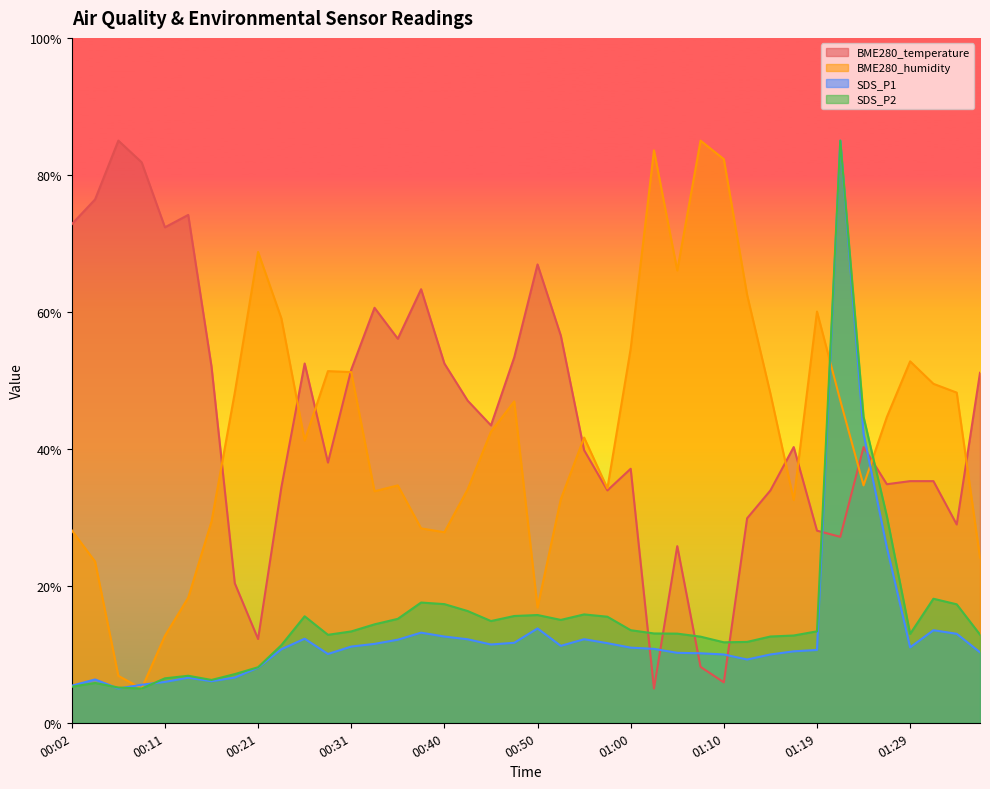

Reading left to right, transcribe all the data shown in this chart.

BME280_temperature: 00:02=72.8	00:04=76.4	00:06=85.0	00:09=81.8	00:11=72.3	00:14=74.2	00:16=52.0	00:19=20.4	00:21=12.2	00:23=34.4	00:26=52.5	00:28=38.0	00:31=51.6	00:33=60.6	00:36=56.1	00:38=63.3	00:40=52.5	00:43=47.0	00:45=43.4	00:48=53.4	00:50=66.9	00:53=56.5	00:55=39.8	00:57=33.9	01:00=37.1	01:02=5.0	01:05=25.8	01:07=8.2	01:10=5.9	01:12=29.9	01:15=33.9	01:17=40.3	01:19=28.1	01:22=27.1	01:24=40.3	01:27=34.8	01:29=35.3	01:32=35.3	01:34=29.0	01:36=51.1
BME280_humidity: 00:02=28.1	00:04=23.5	00:06=6.9	00:09=5.0	00:11=12.7	00:14=18.3	00:16=29.4	00:19=48.2	00:21=68.7	00:23=59.0	00:26=41.2	00:28=51.3	00:31=51.2	00:33=33.8	00:36=34.7	00:38=28.4	00:40=27.8	00:43=34.1	00:45=42.5	00:48=46.9	00:50=16.8	00:53=32.7	00:55=41.6	00:57=34.2	01:00=54.6	01:02=83.6	01:05=66.0	01:07=85.0	01:10=82.3	01:12=62.5	01:15=48.1	01:17=32.5	01:19=60.0	01:22=47.1	01:24=34.7	01:27=44.6	01:29=52.8	01:32=49.5	01:34=48.2	01:36=24.1
SDS_P1: 00:02=5.4	00:04=6.3	00:06=5.0	00:09=5.6	00:11=6.0	00:14=6.6	00:16=6.1	00:19=6.6	00:21=8.1	00:23=10.7	00:26=12.3	00:28=10.0	00:31=11.1	00:33=11.5	00:36=12.1	00:38=13.2	00:40=12.6	00:43=12.2	00:45=11.4	00:48=11.7	00:50=13.8	00:53=11.2	00:55=12.2	00:57=11.6	01:00=11.0	01:02=10.8	01:05=10.2	01:07=10.1	01:10=10.0	01:12=9.2	01:15=10.0	01:17=10.4	01:19=10.6	01:22=85.0	01:24=42.2	01:27=25.6	01:29=11.0	01:32=13.5	01:34=13.0	01:36=10.3
SDS_P2: 00:02=5.3	00:04=5.8	00:06=5.1	00:09=5.0	00:11=6.5	00:14=6.9	00:16=6.3	00:19=7.1	00:21=8.1	00:23=11.3	00:26=15.5	00:28=12.8	00:31=13.3	00:33=14.4	00:36=15.2	00:38=17.6	00:40=17.3	00:43=16.3	00:45=14.9	00:48=15.6	00:50=15.7	00:53=15.0	00:55=15.8	00:57=15.5	01:00=13.5	01:02=13.0	01:05=13.0	01:07=12.6	01:10=11.7	01:12=11.8	01:15=12.6	01:17=12.7	01:19=13.4	01:22=85.0	01:24=44.7	01:27=30.2	01:29=13.0	01:32=18.1	01:34=17.3	01:36=12.9